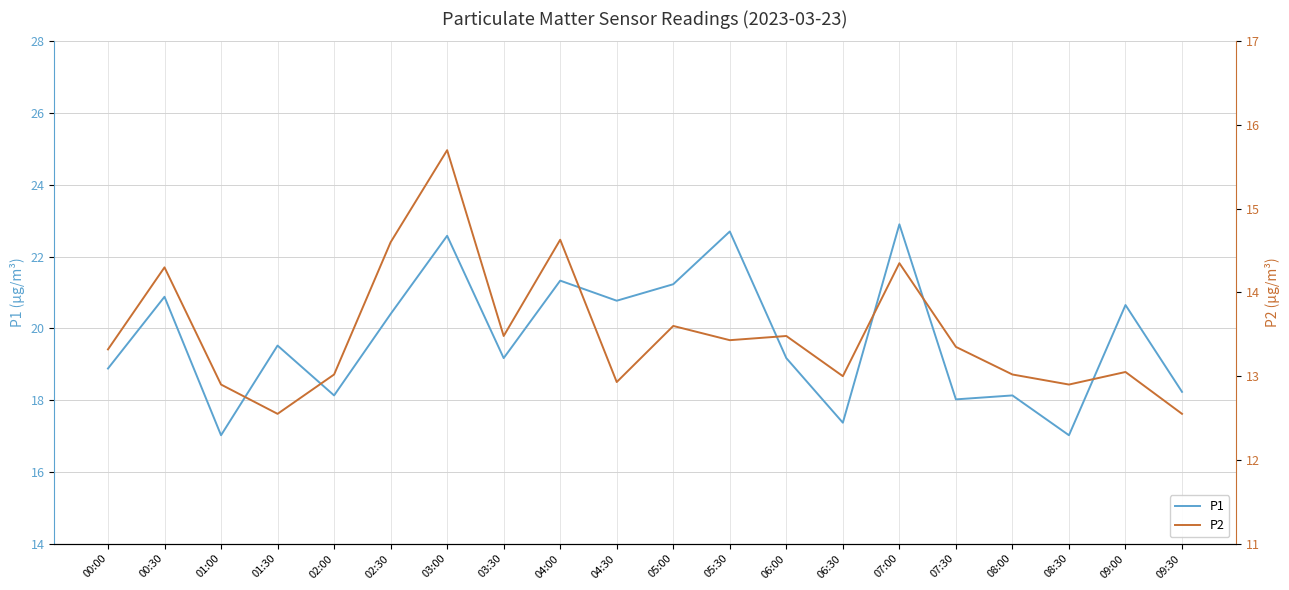

Does the chart have visible grid lines?

Yes